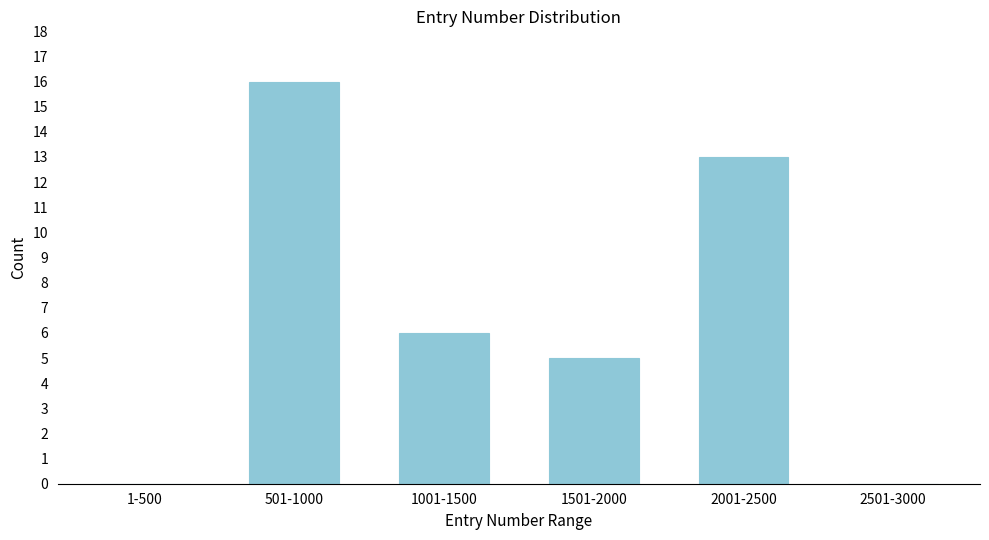

Reading right to left, list all the values displayed in this chart.

2501-3000=0	2001-2500=13	1501-2000=5	1001-1500=6	501-1000=16	1-500=0